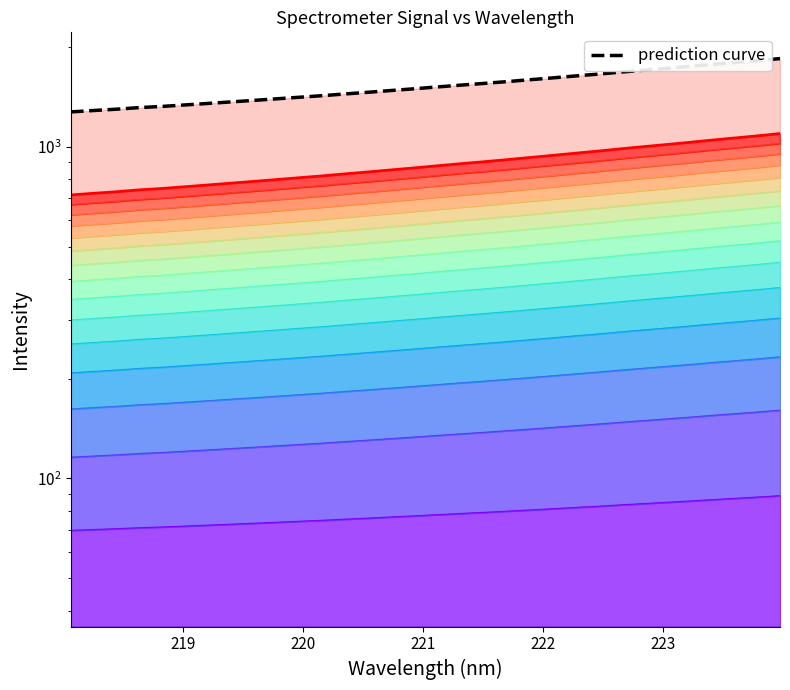

What is the difference between the maximum and minimum values in the Signal (col_1) series?

380.0